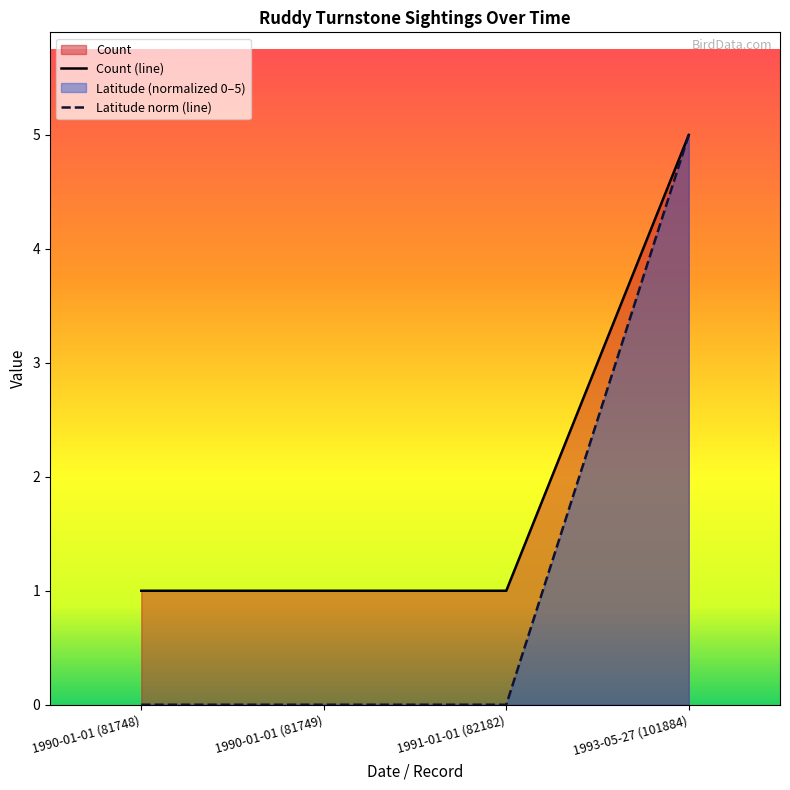

Reading right to left, extract all data points from this chart.

Count: 1993-05-27 (101884)=5.0	1991-01-01 (82182)=1.0	1990-01-01 (81749)=1.0	1990-01-01 (81748)=1.0
Latitude: 1993-05-27 (101884)=5.0	1991-01-01 (82182)=0.0	1990-01-01 (81749)=0.0	1990-01-01 (81748)=0.0